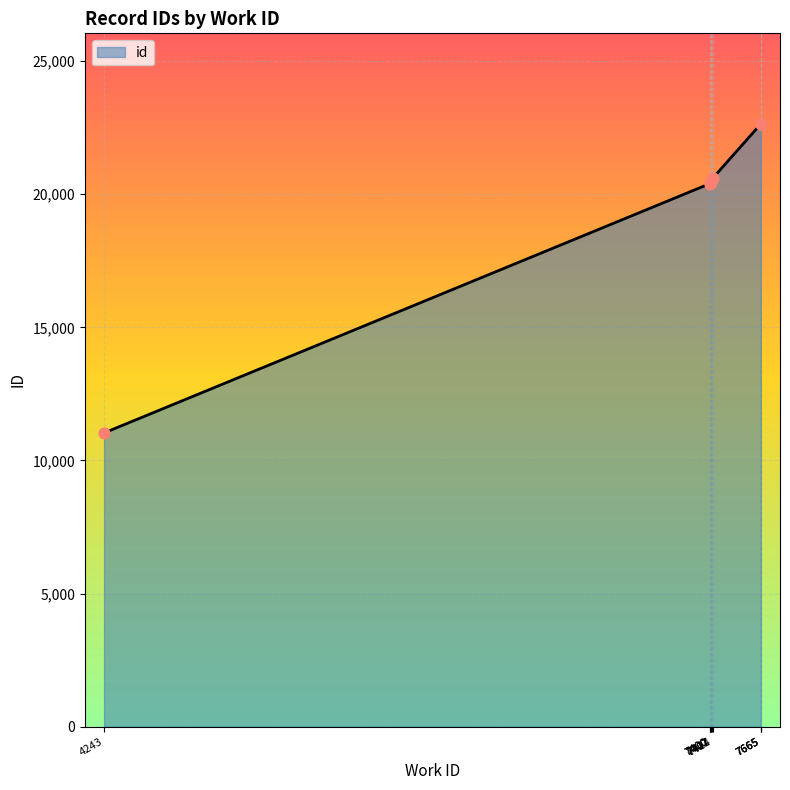

Between 4243 and 7665, which is larger?

7665